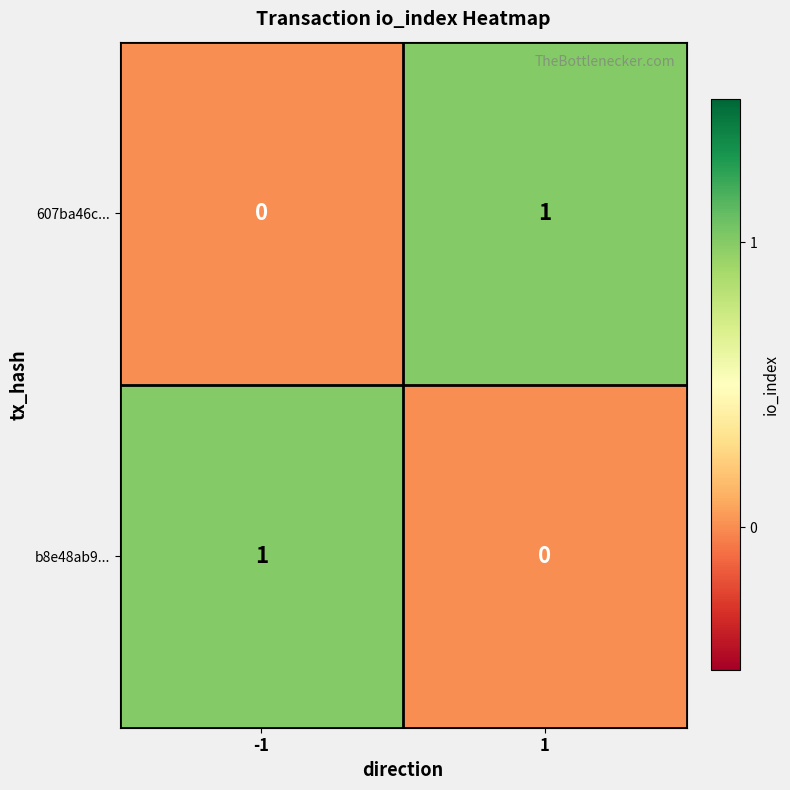

What is the total value across all series at 1?

1